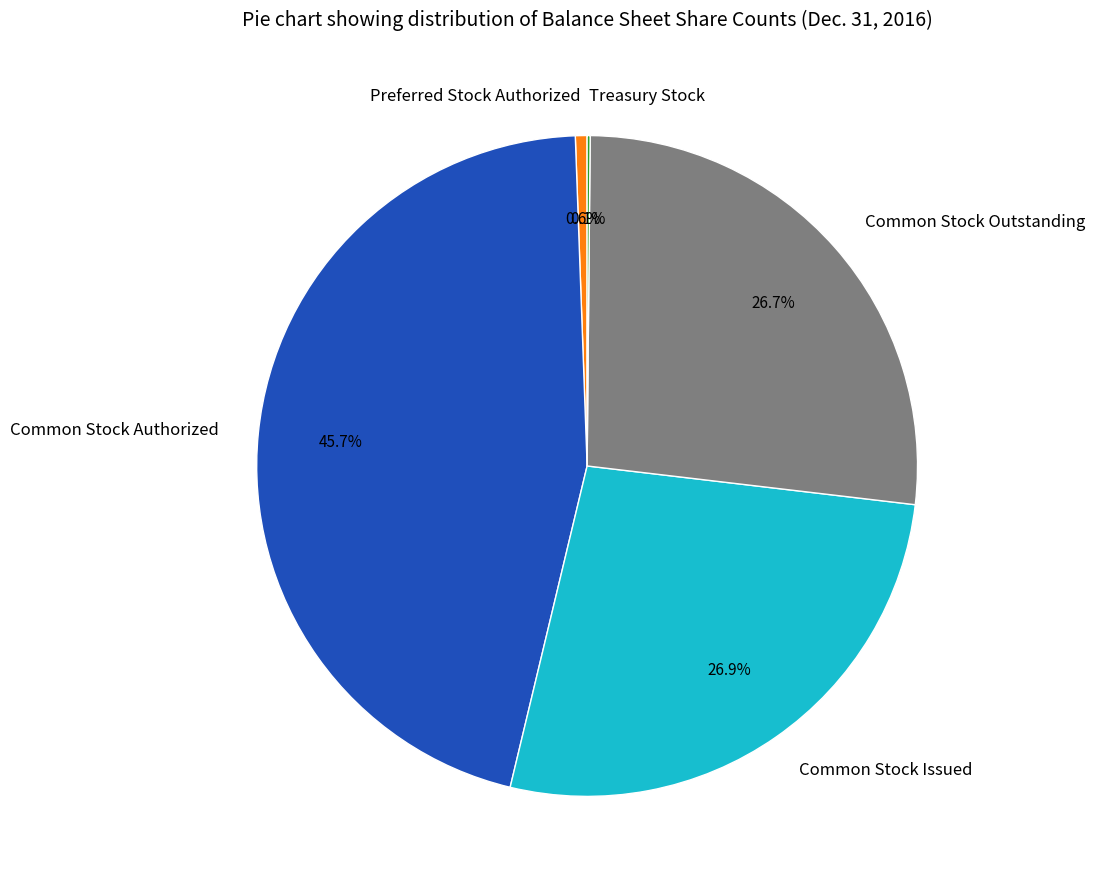

To the nearest percent, what is the average slice percentage?

20%